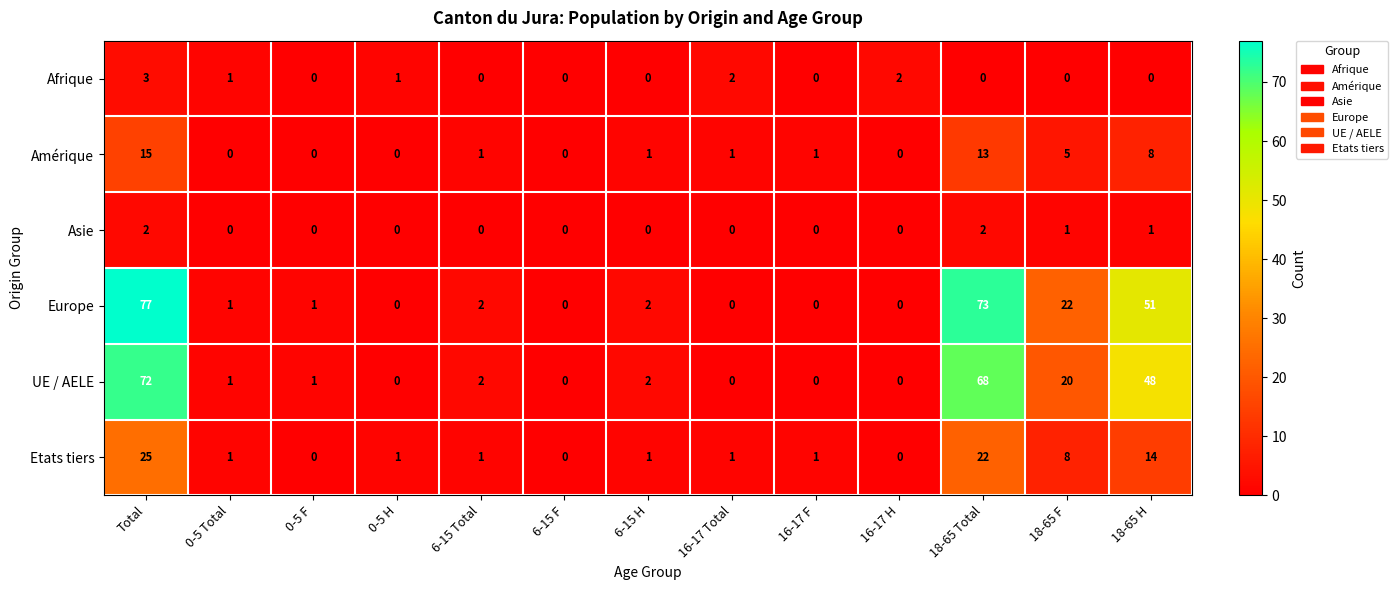

At 18-65 H, list the series in order from smallest to largest.

Afrique, Asie, Amérique, Etats tiers, UE / AELE, Europe